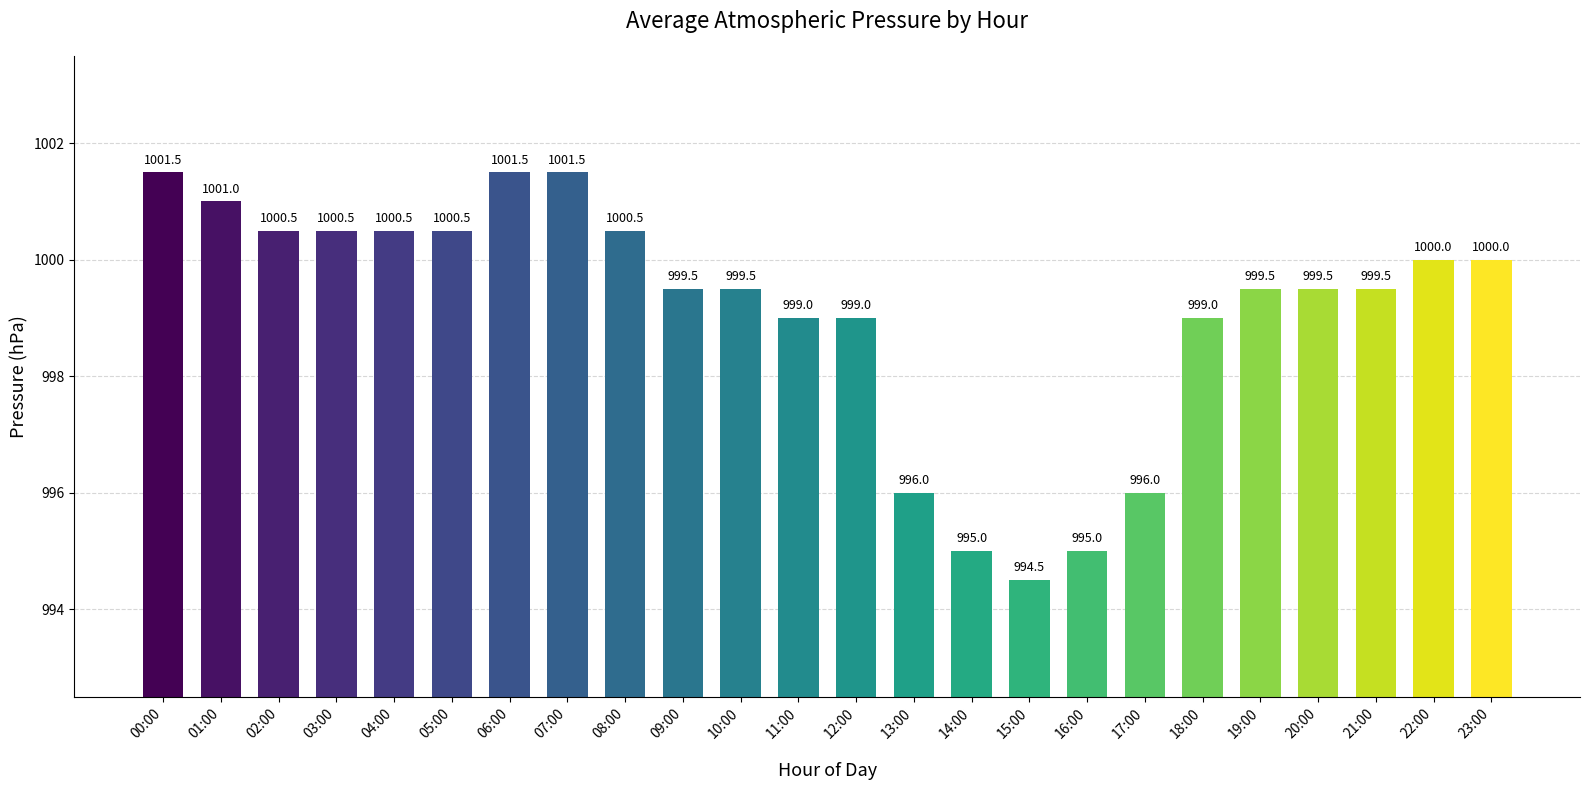

How many distinct data groups are displayed?

1